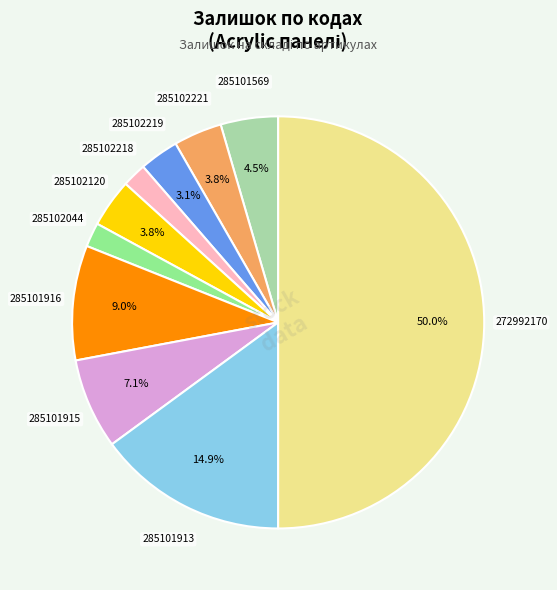

Does 285102120 account for over 50% of the chart?

No